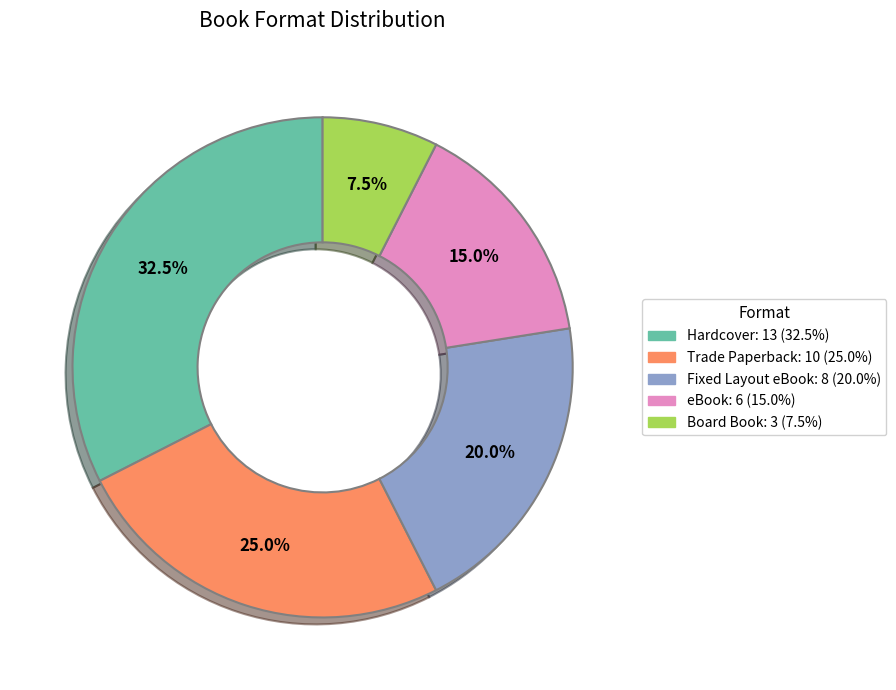

Which has a higher value, eBook or Trade Paperback?

Trade Paperback